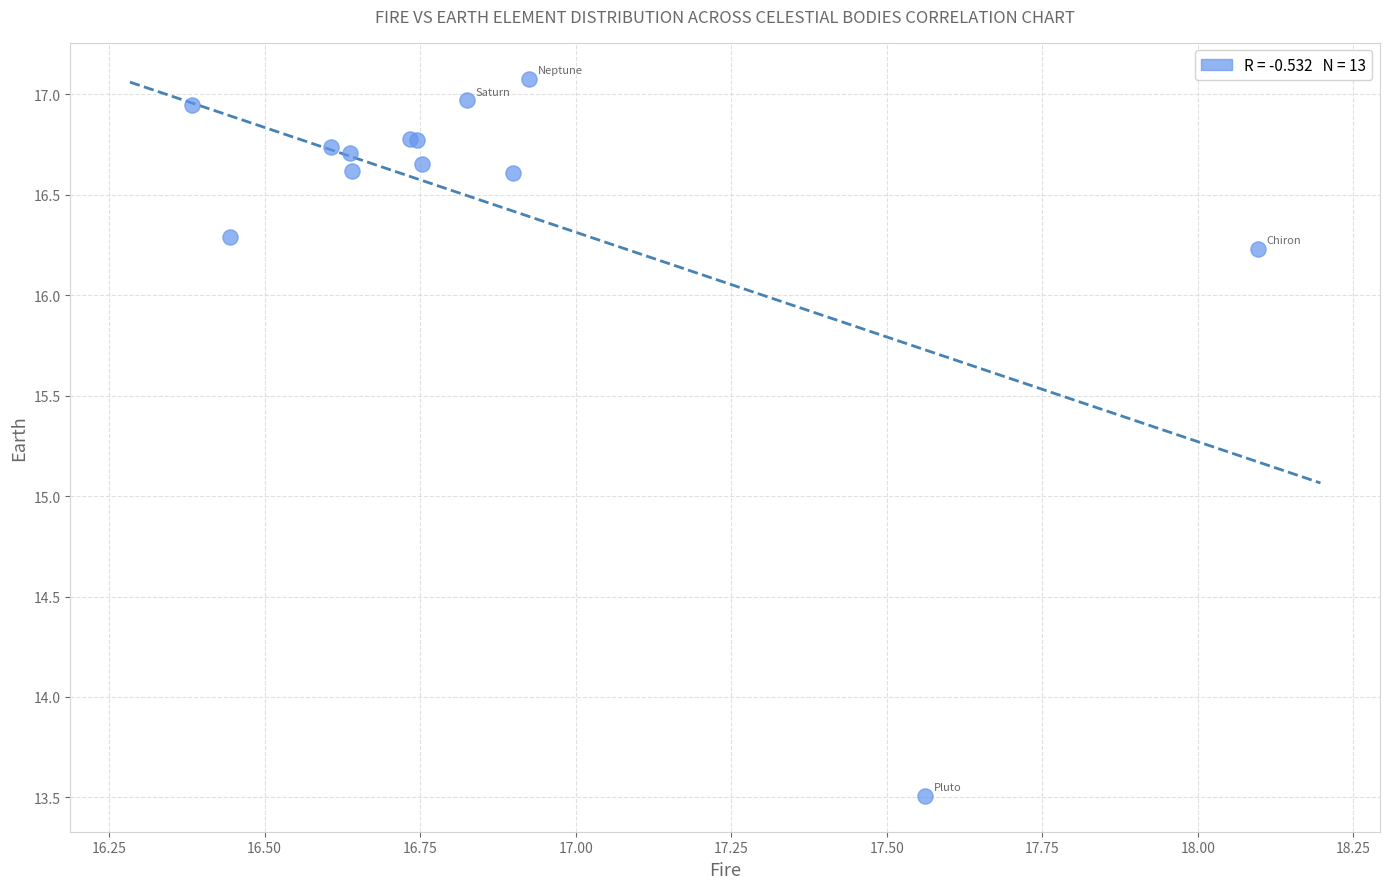

What Y value in the scatter plot is closest to 15?

16.2